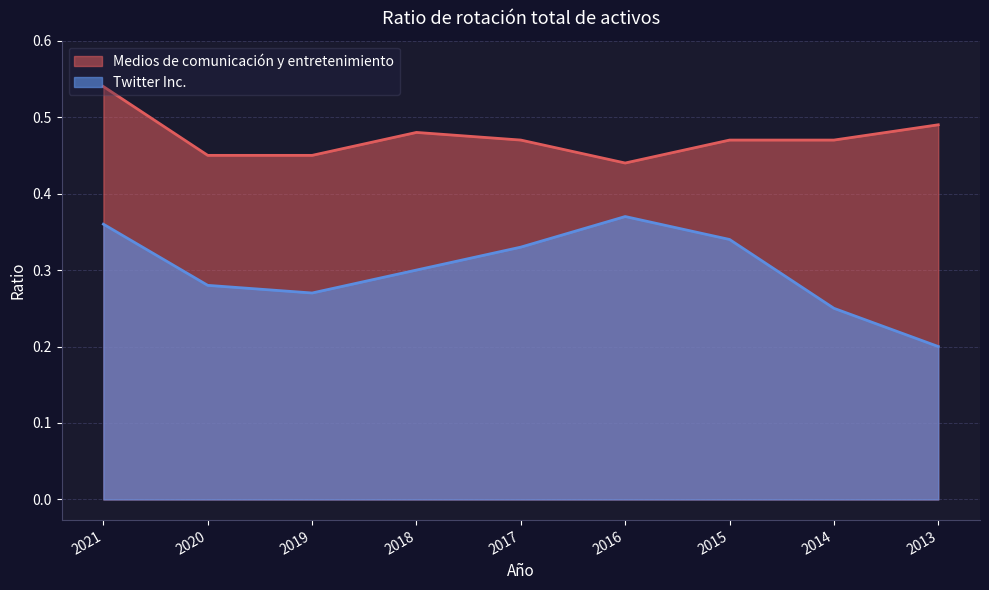

At how many categories does at least one series exceed 0?

9